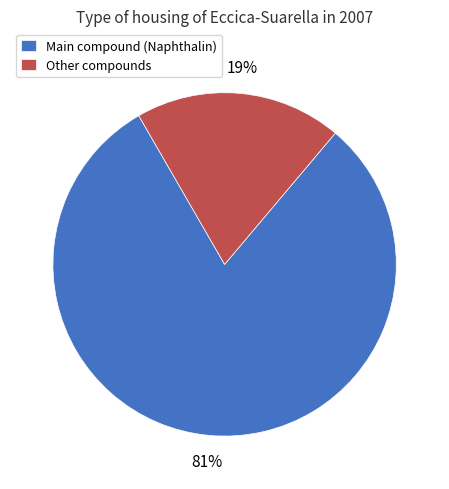

Is it true that Main compound (Naphthalin) is 73% of the pie?

False